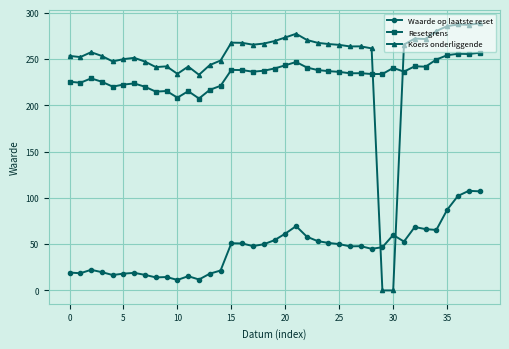

True or false: Koers onderliggende has more than 2 interior local peaks.

True